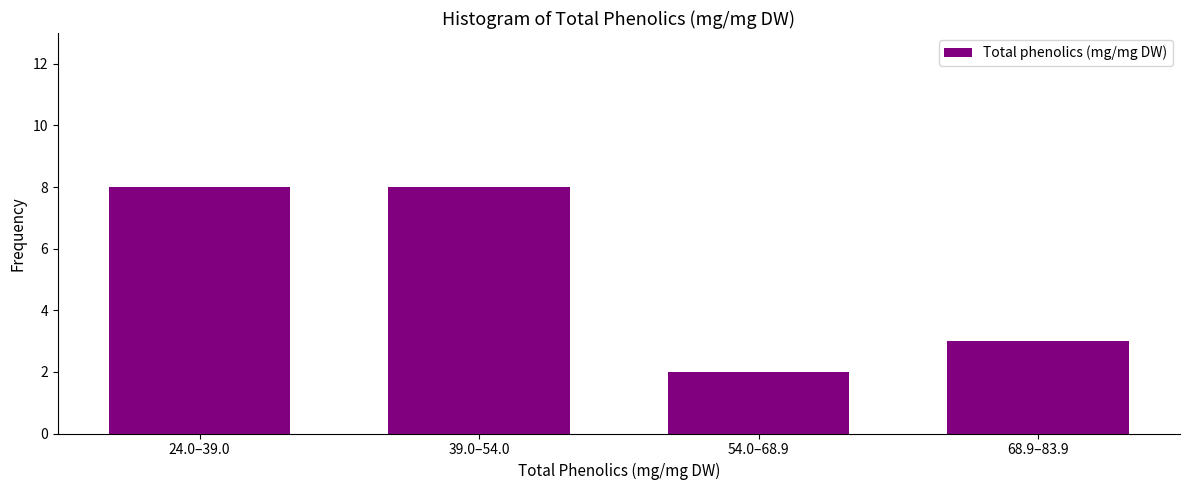

Reading right to left, extract all data points from this chart.

68.9–83.9=3	54.0–68.9=2	39.0–54.0=8	24.0–39.0=8